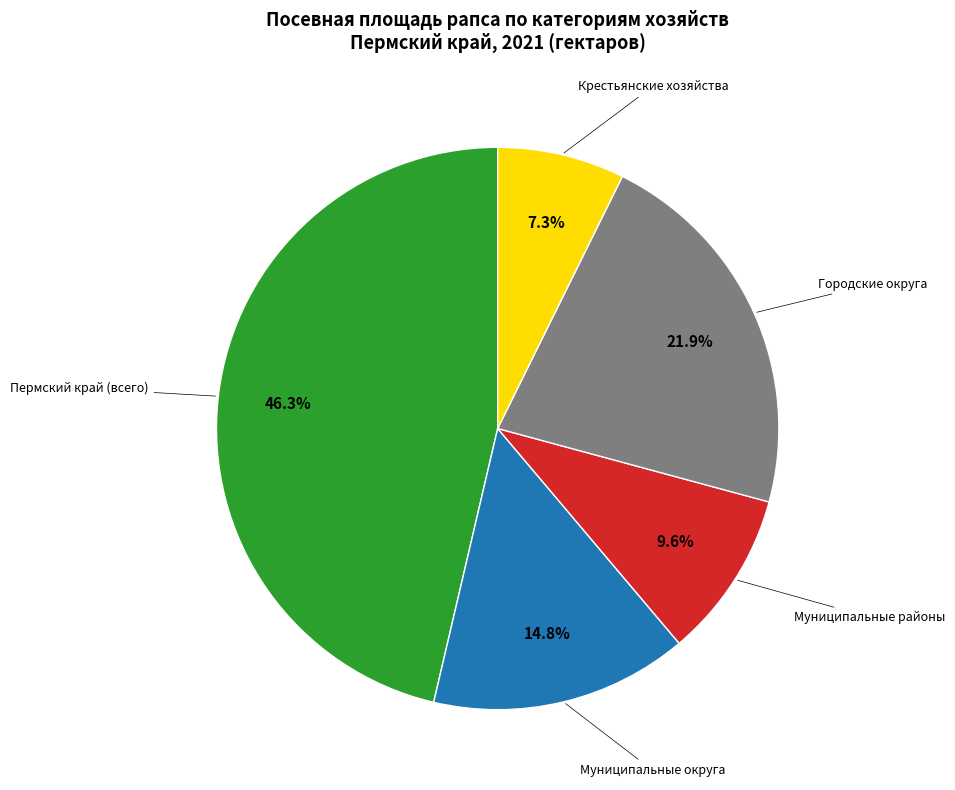

To the nearest percent, what is the difference between the largest and smallest slice percentages?

39%